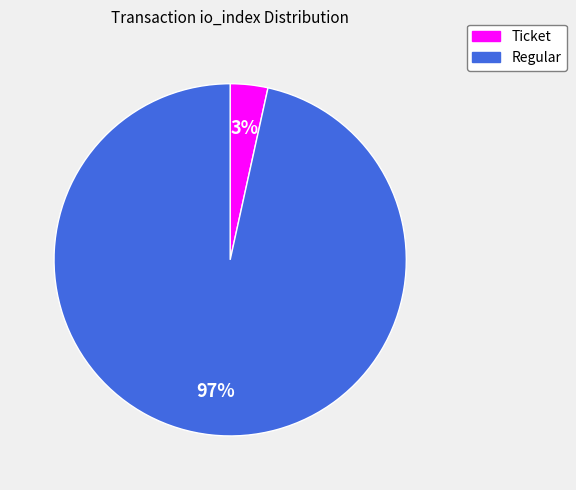

The Ticket slice represents 3% of the pie. True or false?

True